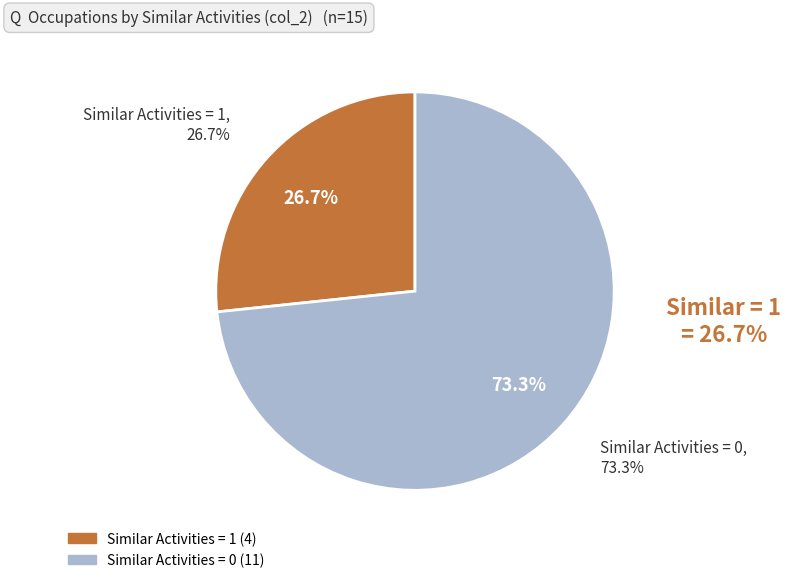

The Sewers, Hand slice represents 6% of the pie. True or false?

False